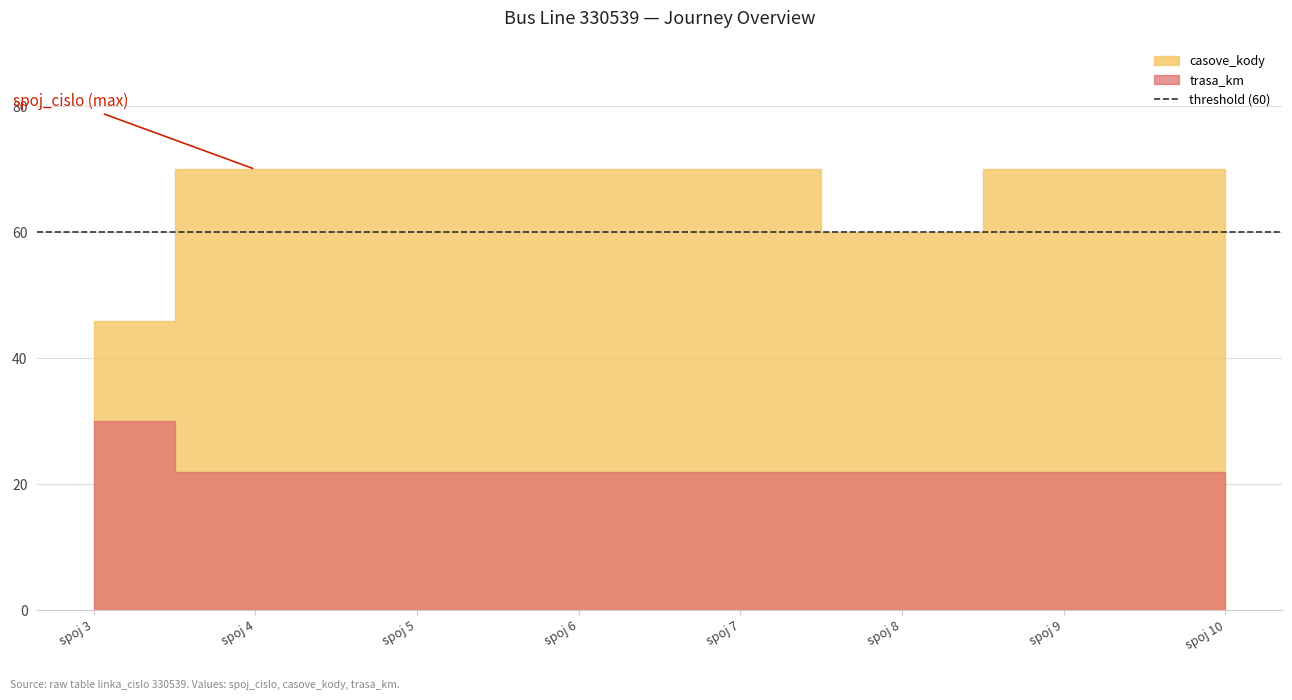

How many series are shown in this chart?

3